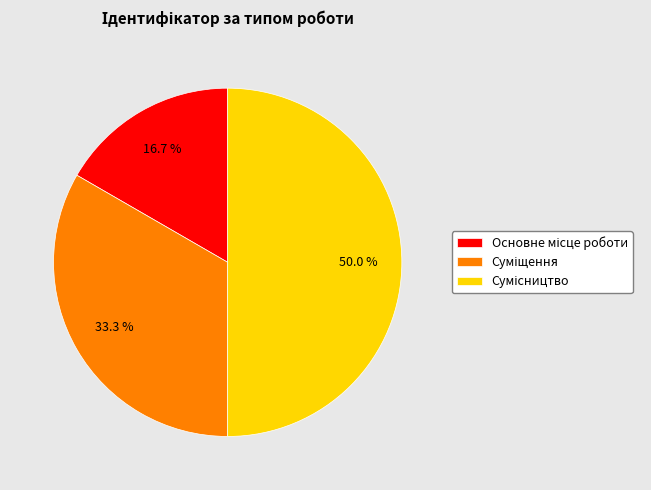

The Основне місце роботи slice represents 17% of the pie. True or false?

True